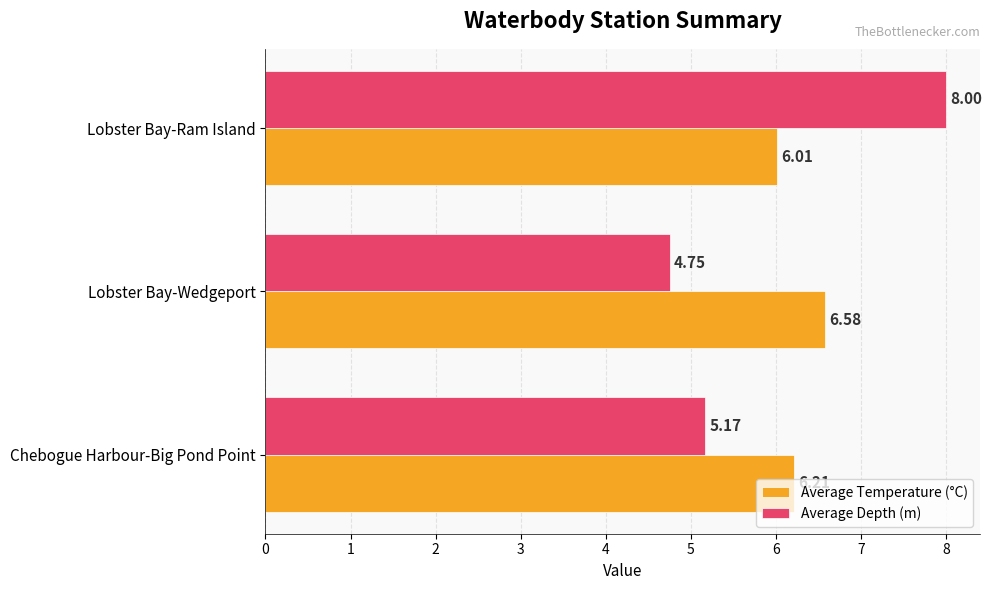

What is the sum of all Average Temperature (°C) values?

18.8